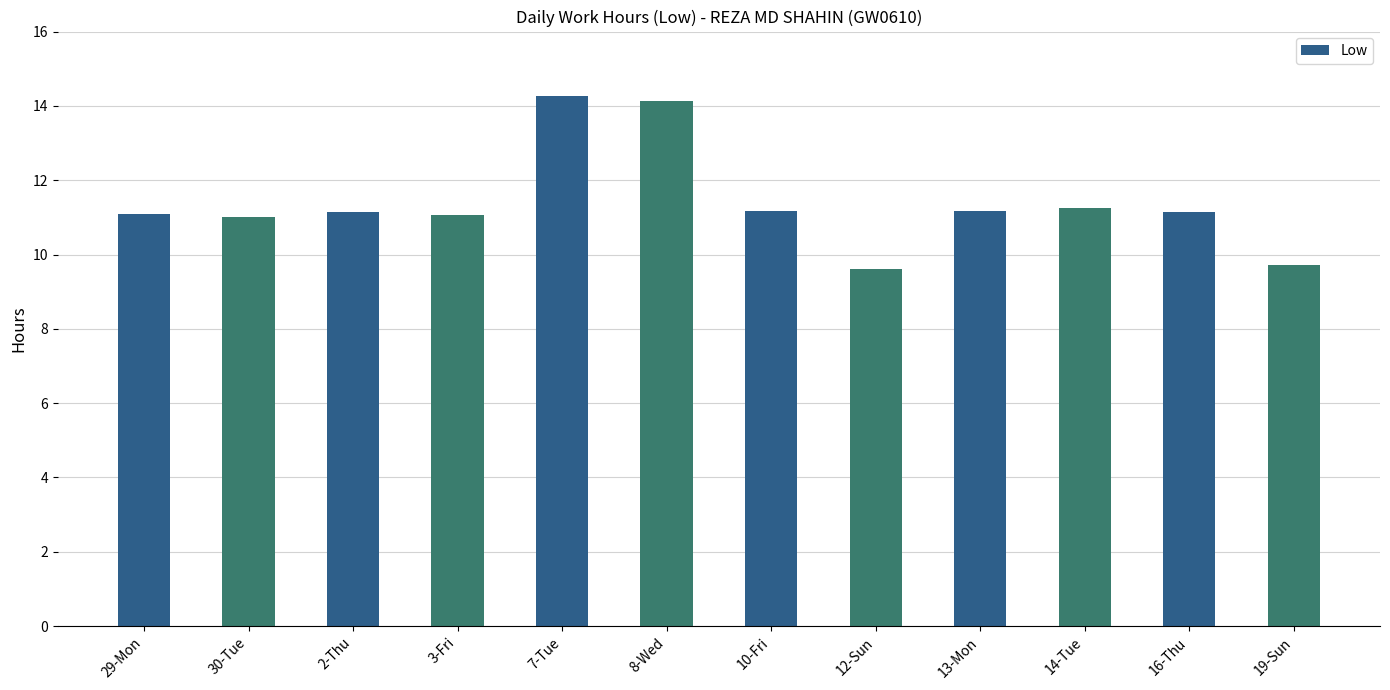

Count the number of categories in the chart.

12